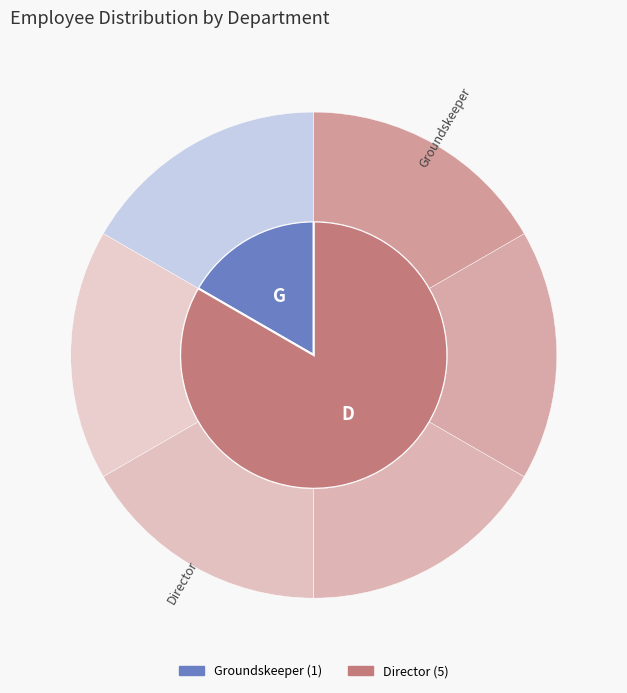

Is there a majority slice in this chart?

Yes